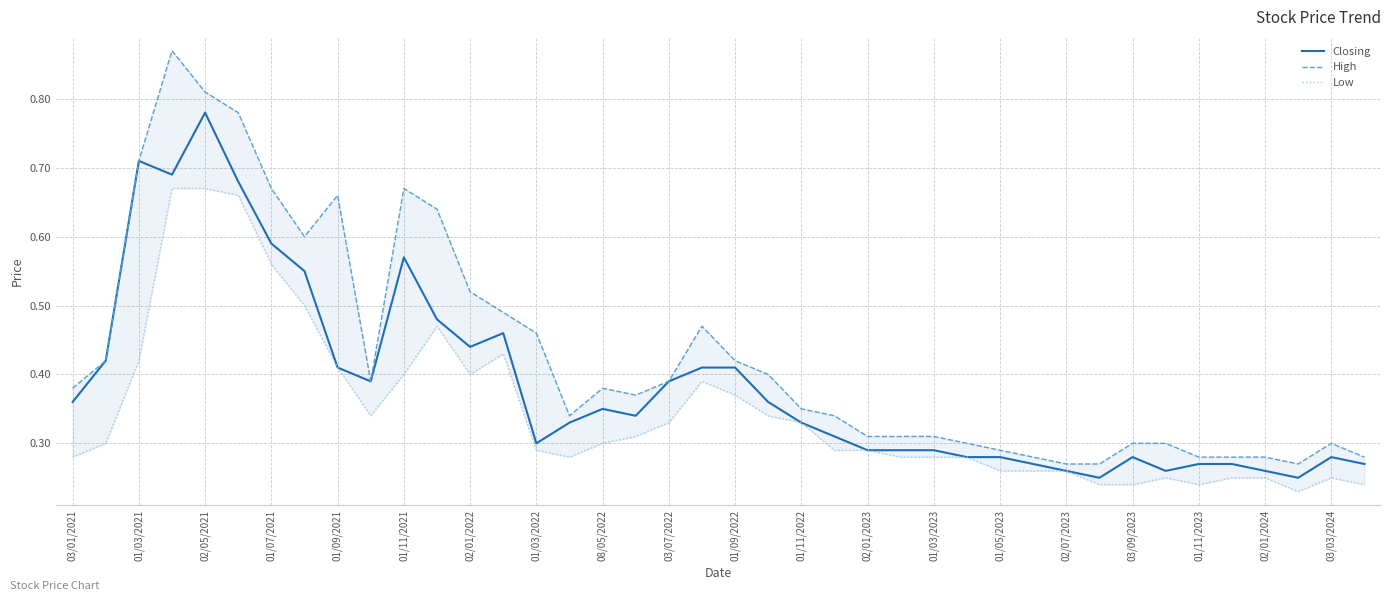

The value of Closing at 01/11/2023 is 0.4. True or false?

False